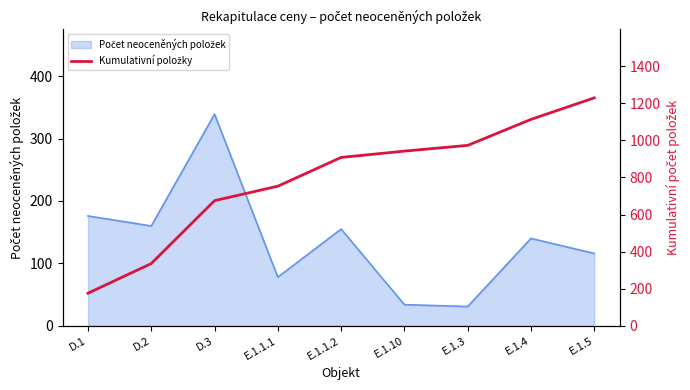

The value at E.1.3 is 315. True or false?

False